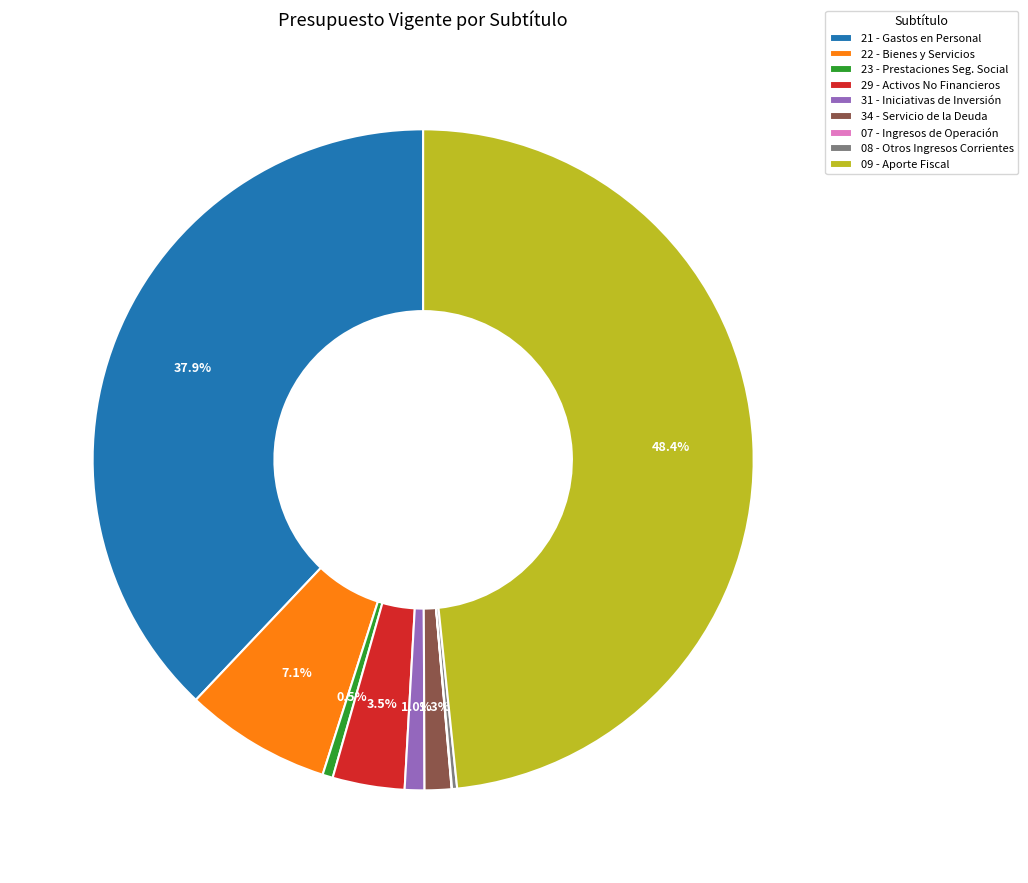

Is there a majority slice in this chart?

No